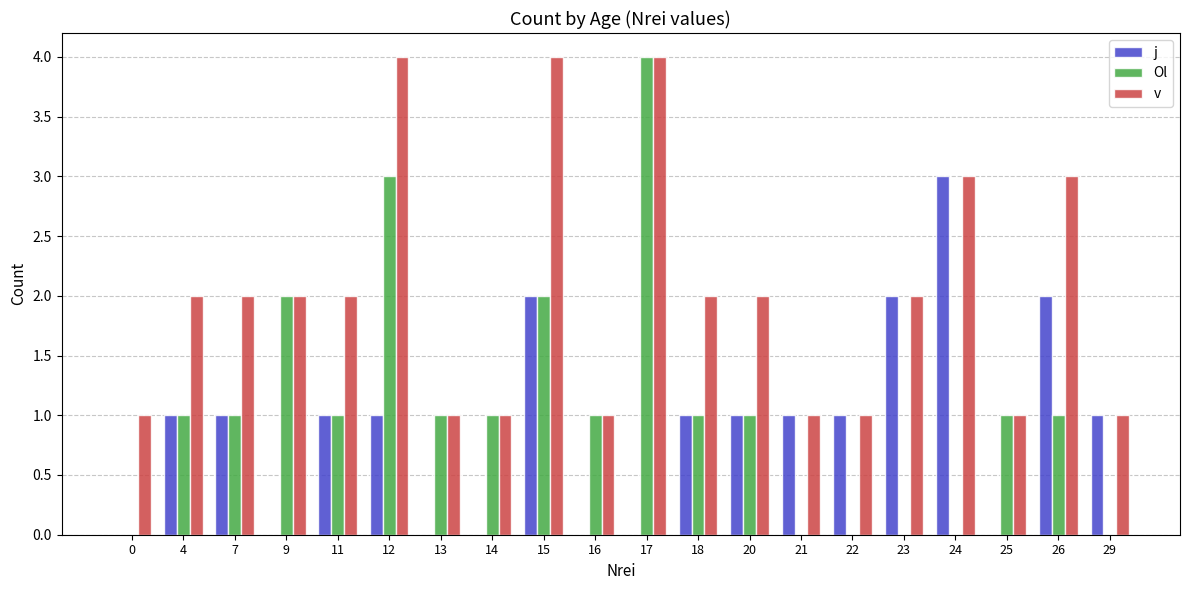

The v series shows 6 at 17. True or false?

False